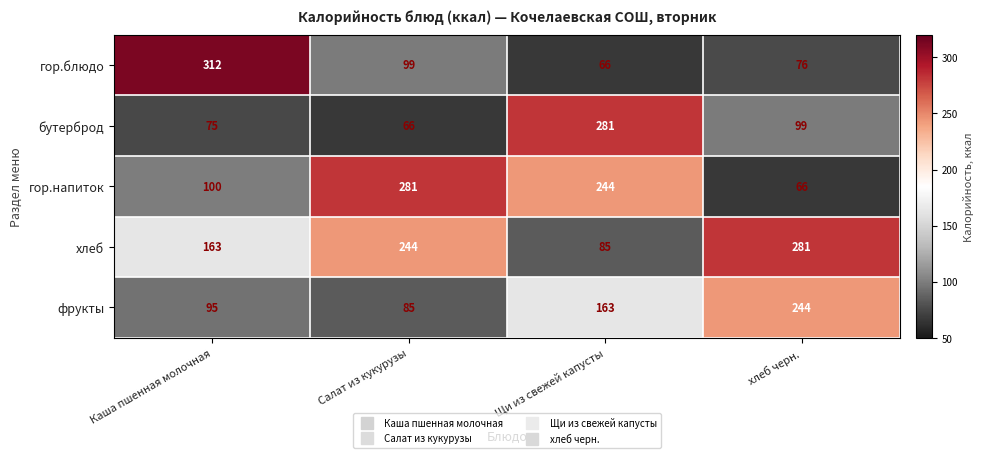

What is the difference between the maximum and minimum values in the хлеб series?

196